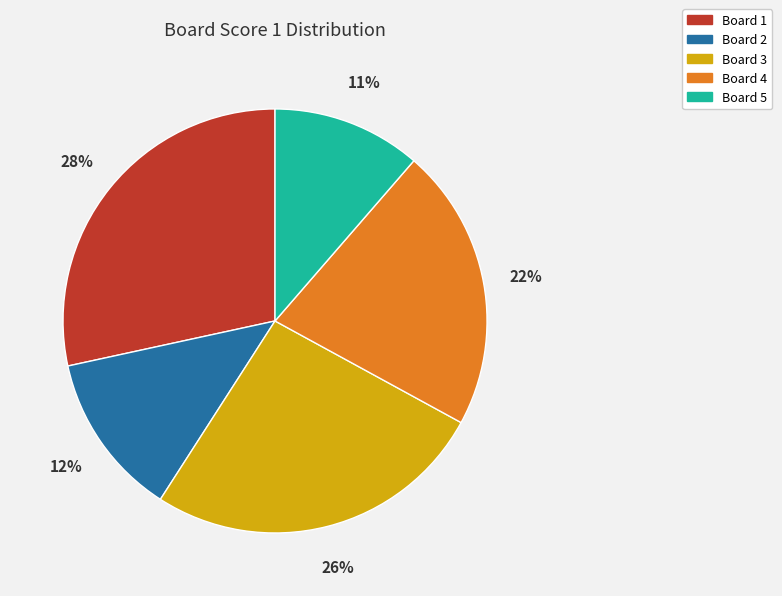

True or false: Board 3 accounts for 20% of the total.

False